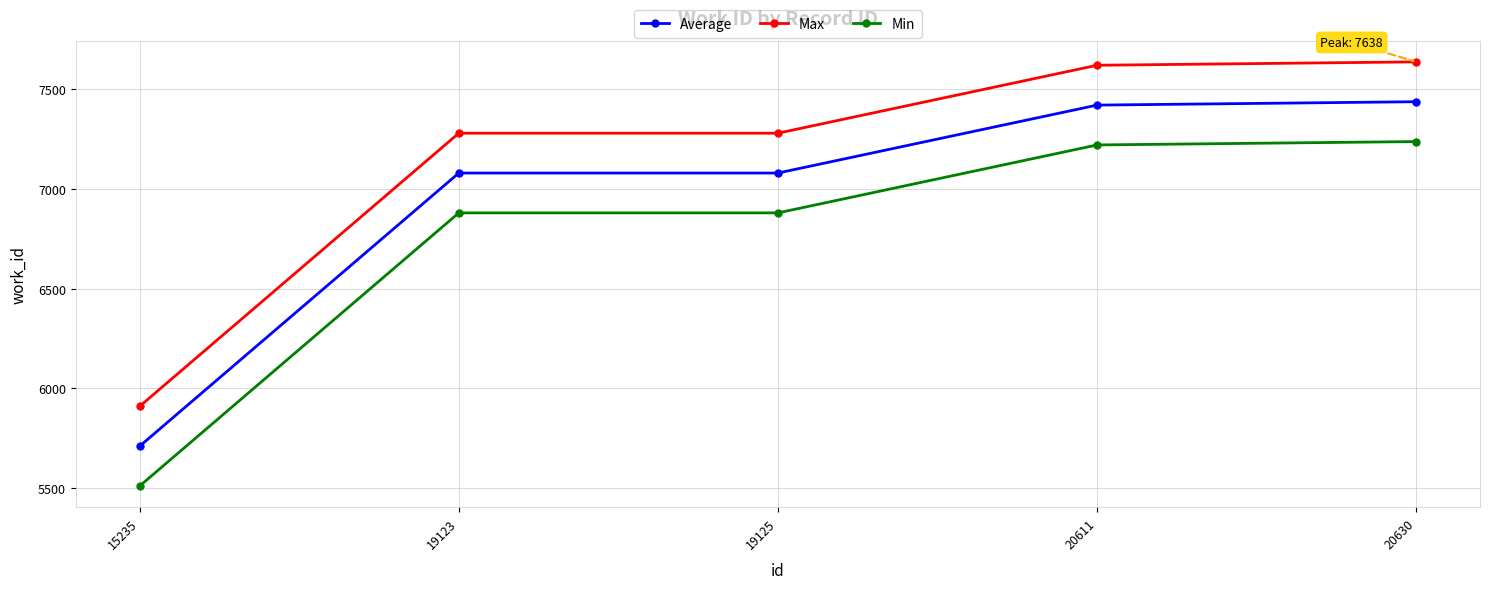

How many data points does each series have?

5